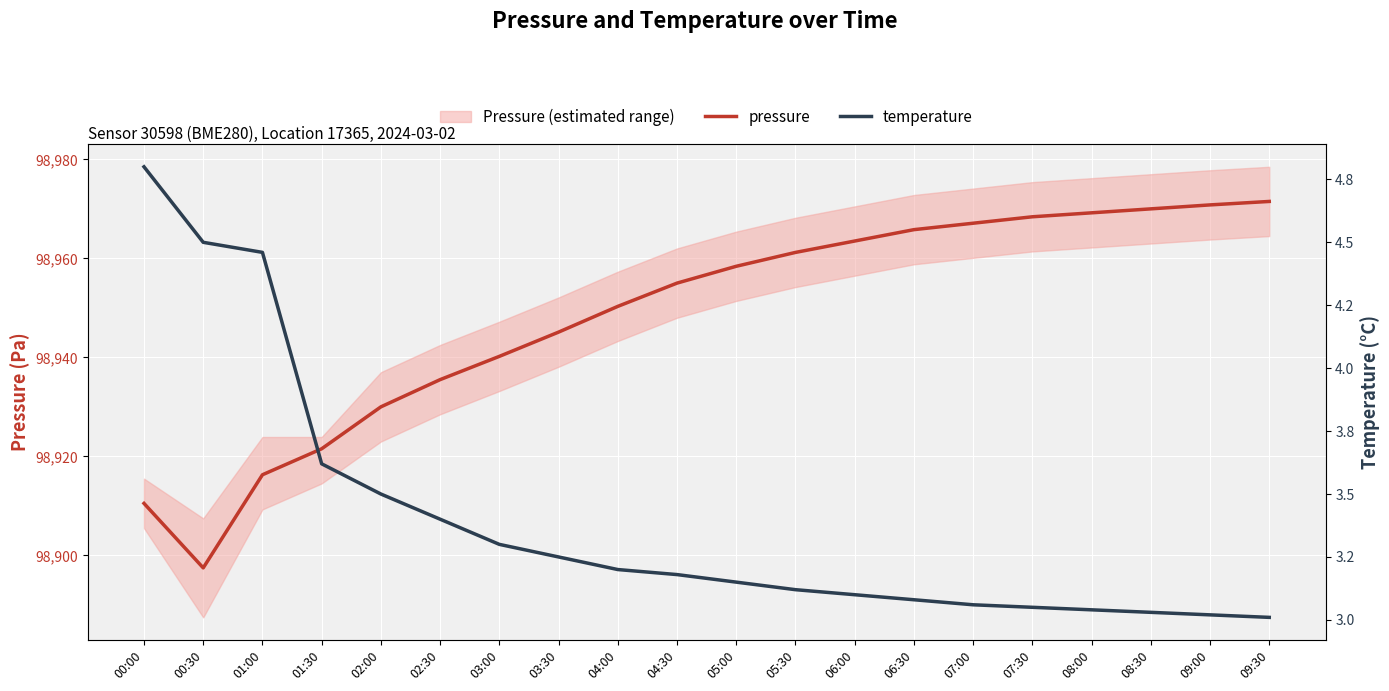

What position from the right is 01:30?

17